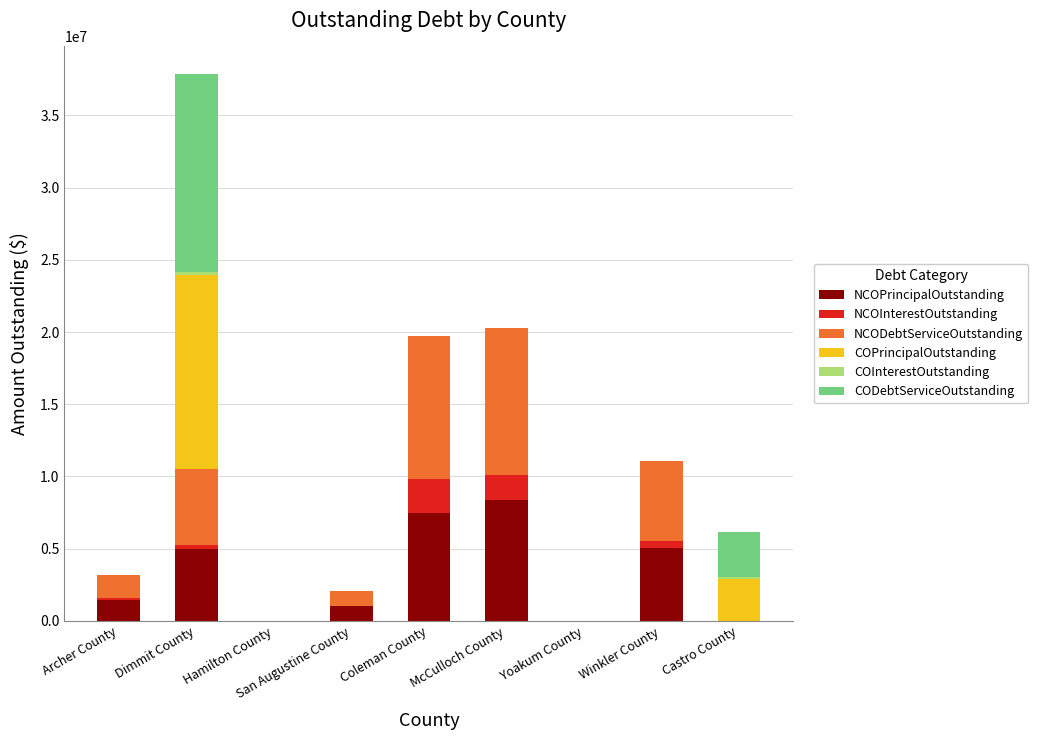

At which category is the sum across all series the highest?

Dimmit County